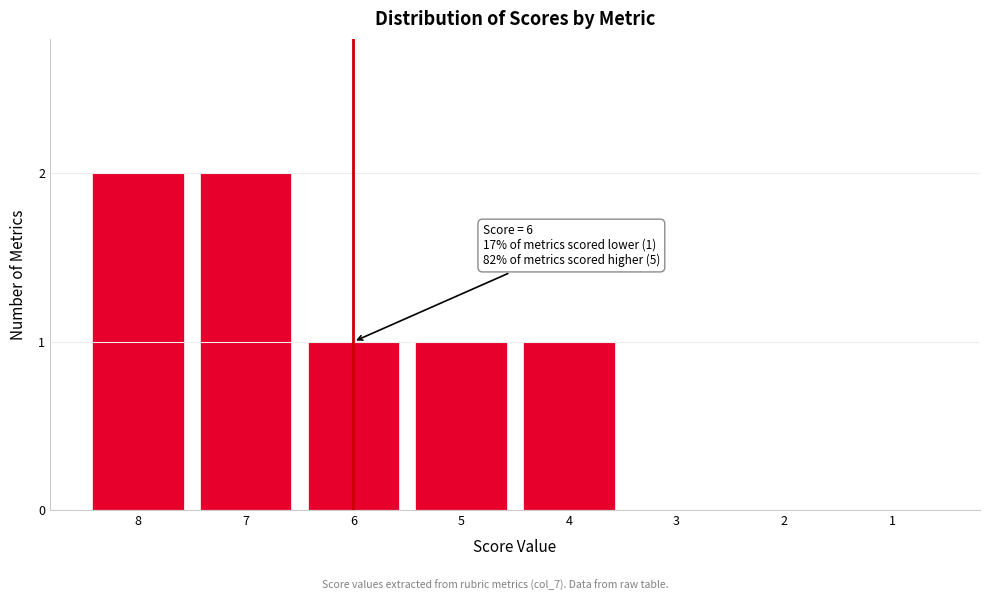

Reading right to left, what are all the values shown in this chart?

1=0	2=0	3=0	4=1	5=1	6=1	7=2	8=2